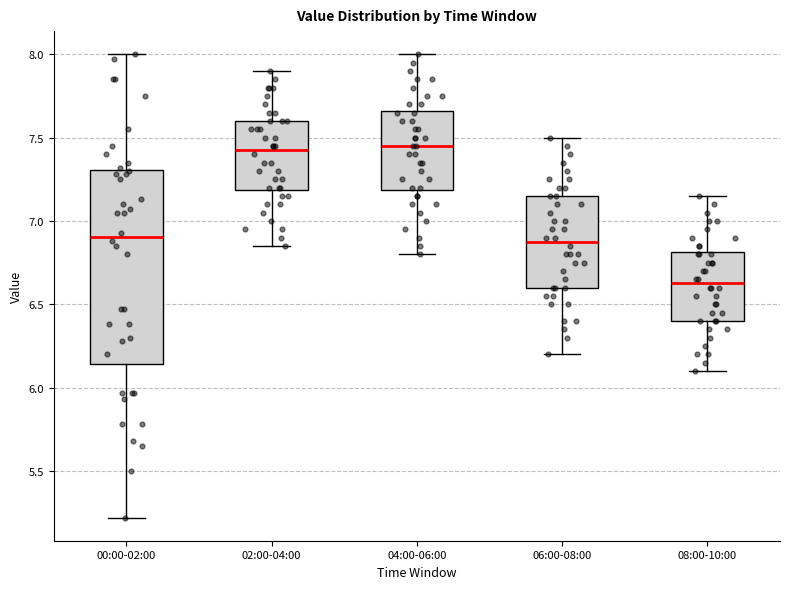

Comparing the boxes themselves (not the whiskers), which one is the tallest?

00:00-02:00